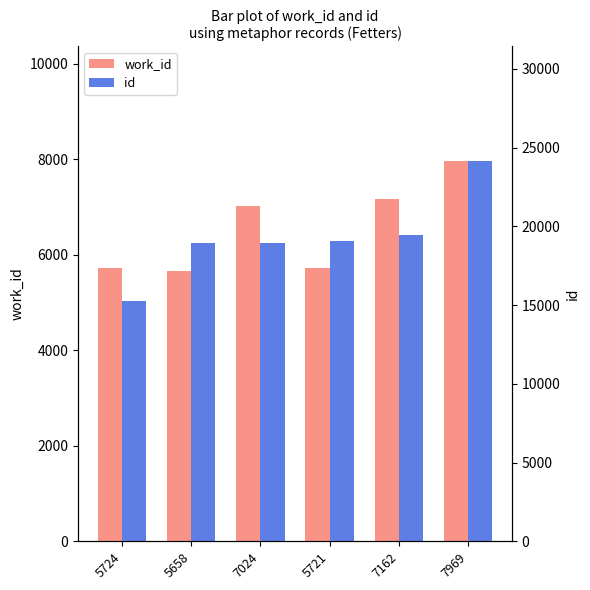

How many data points in work_id are less than 7024?

3